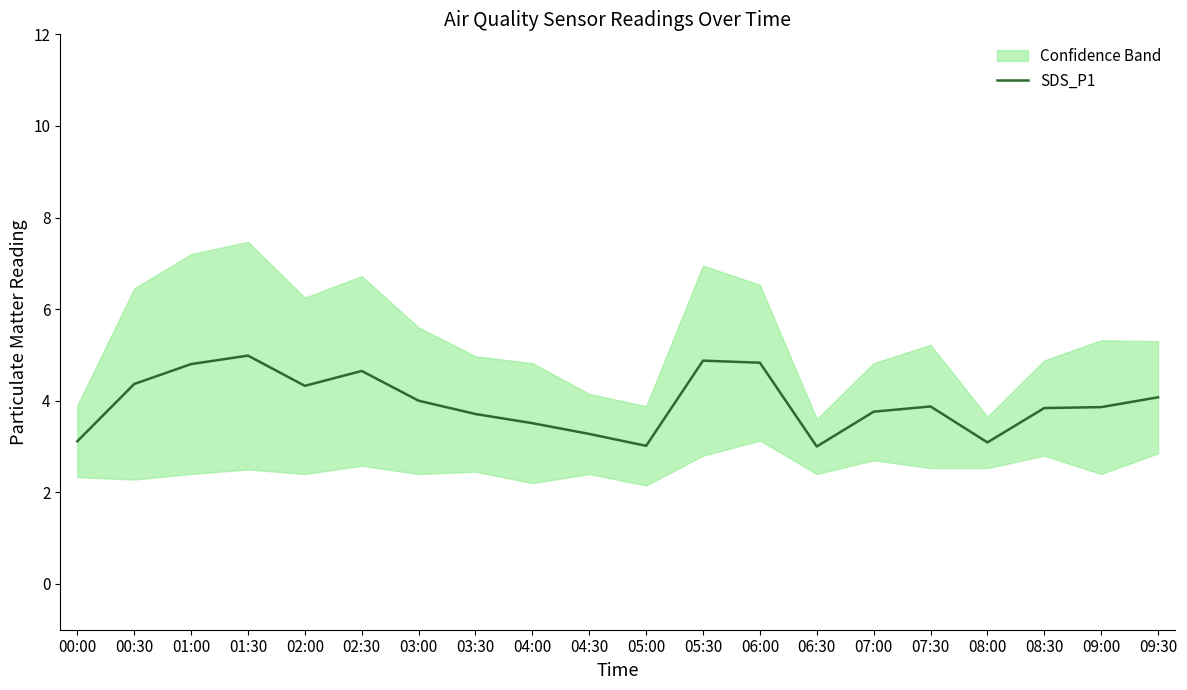

What is the sum of all values?

79.0